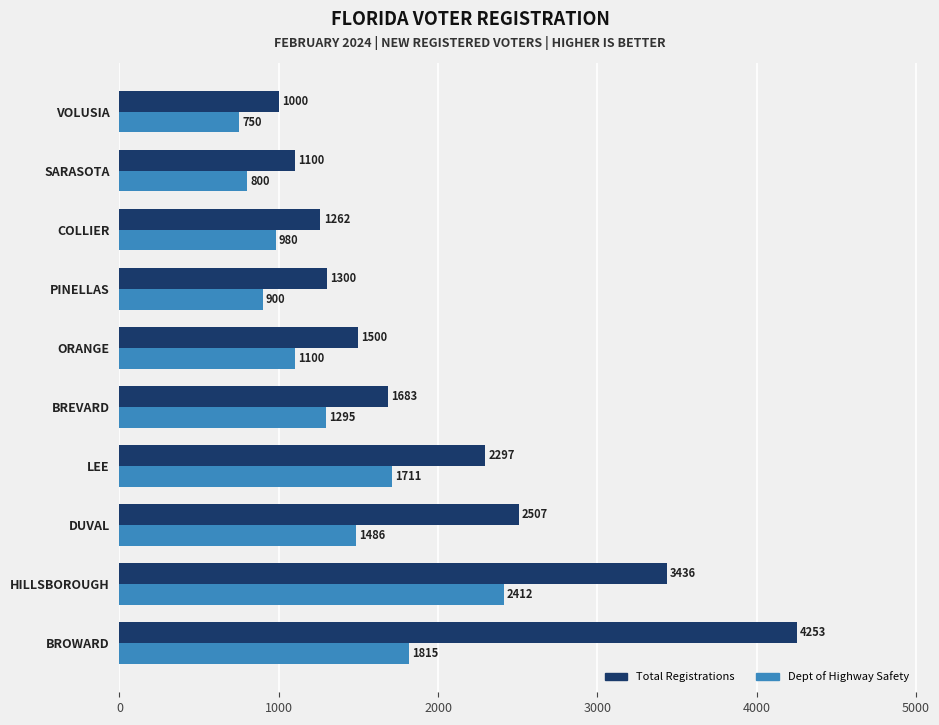

Which series has the widest spread of values?

Total Registrations